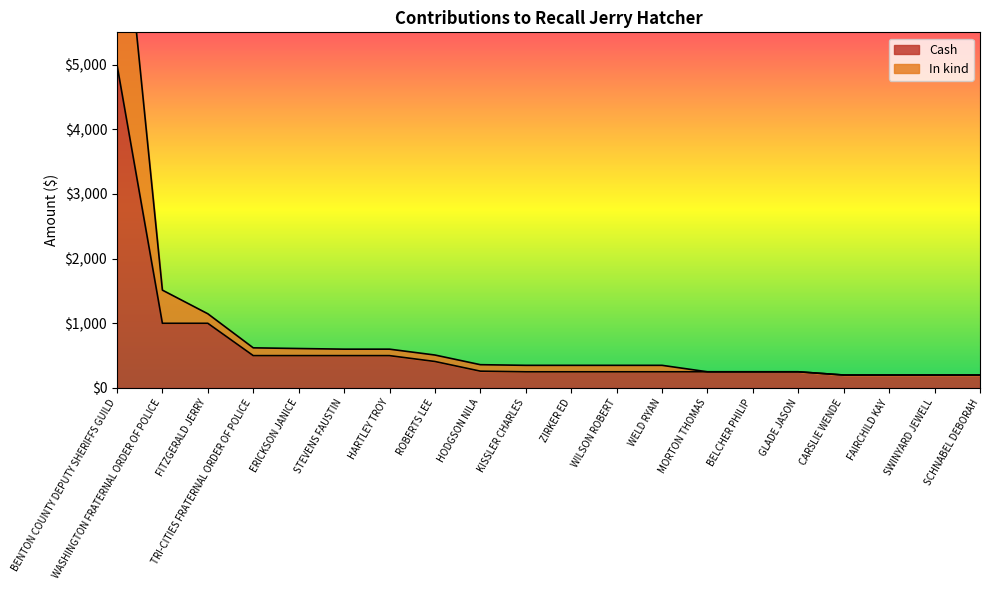

What are all the series names shown in the legend?

Cash, In kind